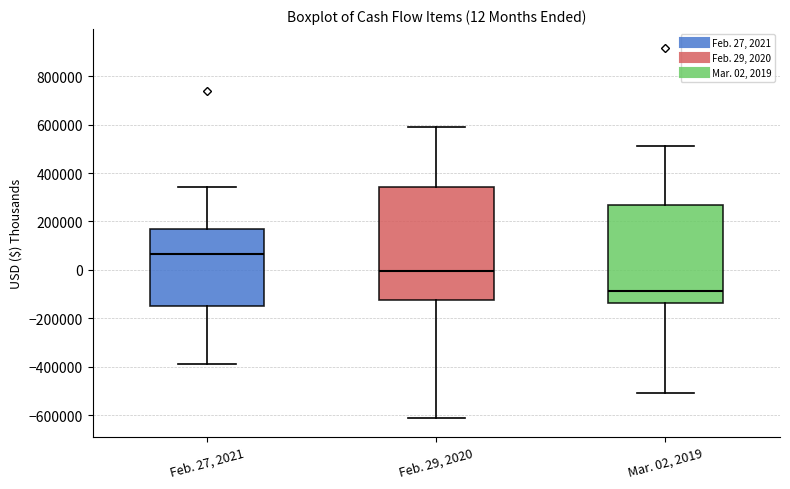

Which box is the tallest, from its lower edge to its upper edge?

Feb. 29, 2020